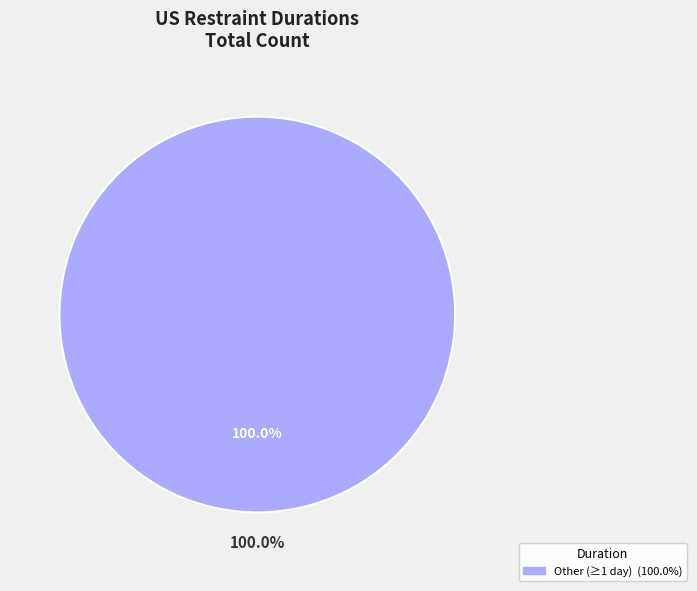

Is there any slice that represents more than half of the pie?

Yes